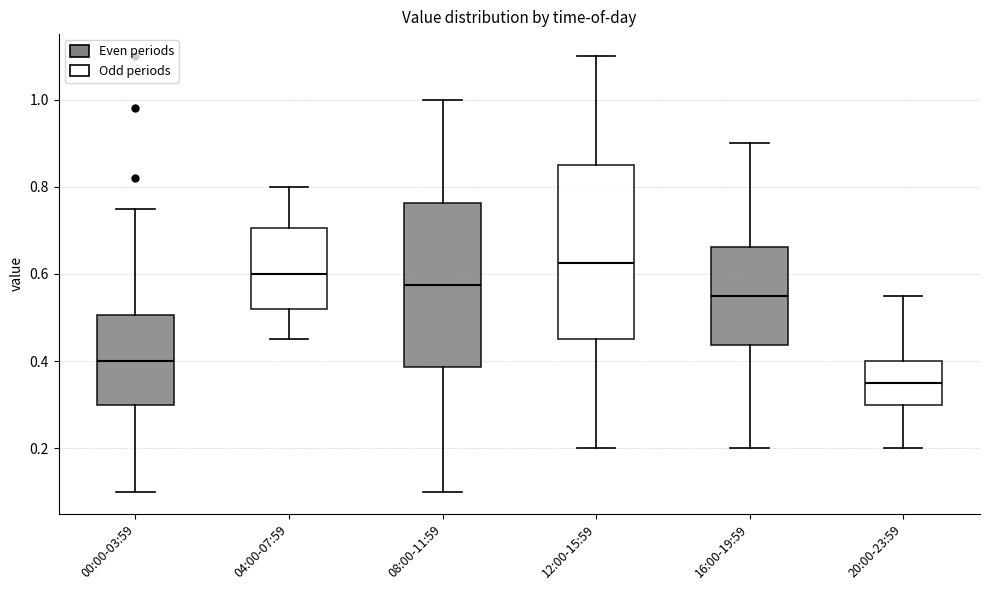

Where does the lower whisker of the box for 04:00-07:59 end on the y-axis? The values are not printed on the chart, so give them approximately, as read against the axis.

0.46